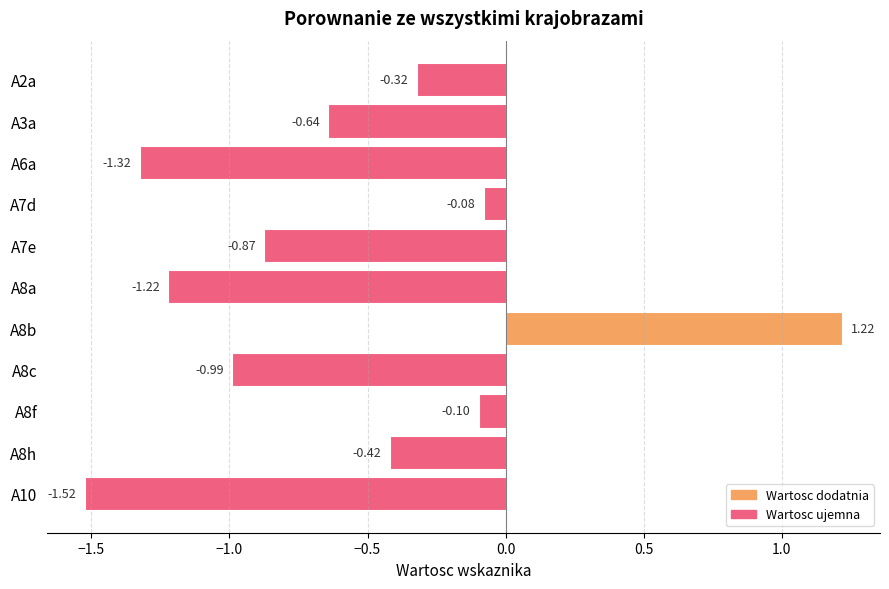

What is the sum of all values?

-6.3